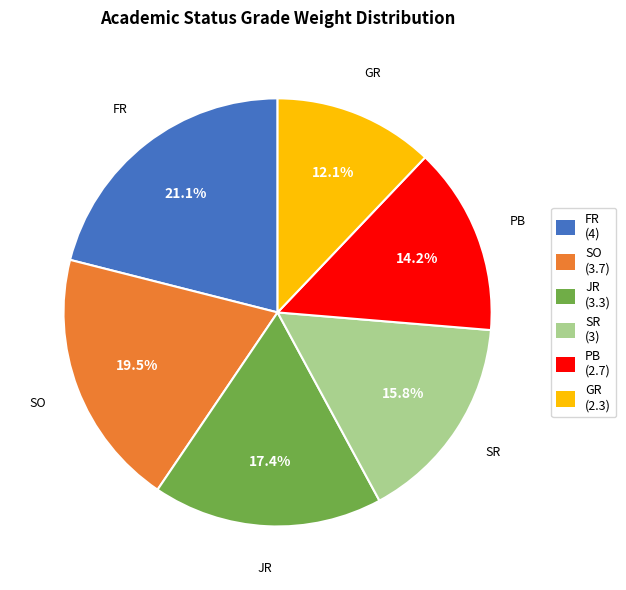

Is it true that SR is 16% of the pie?

True